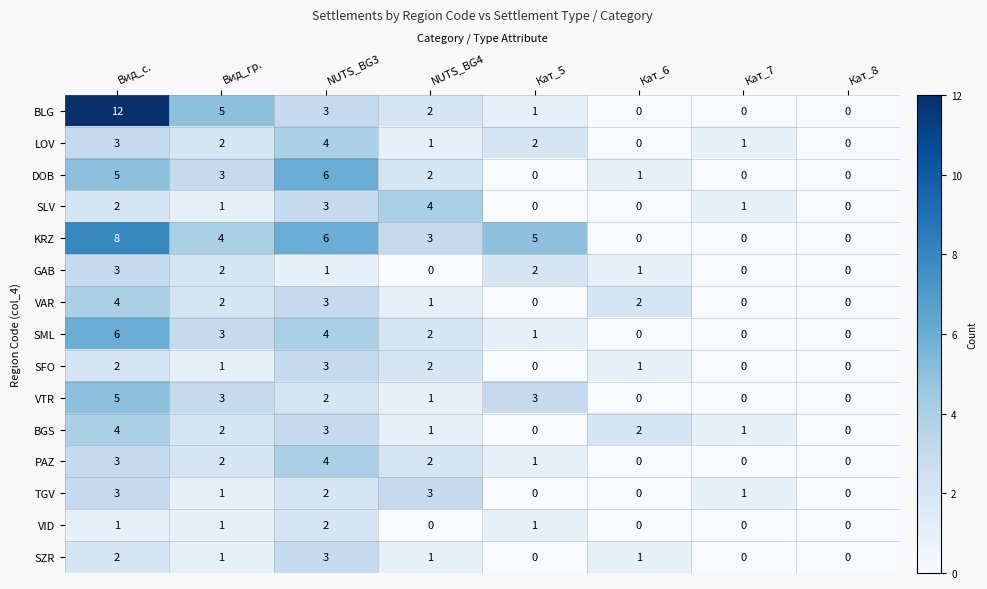

How many DOB values are between 0 and 5?

7